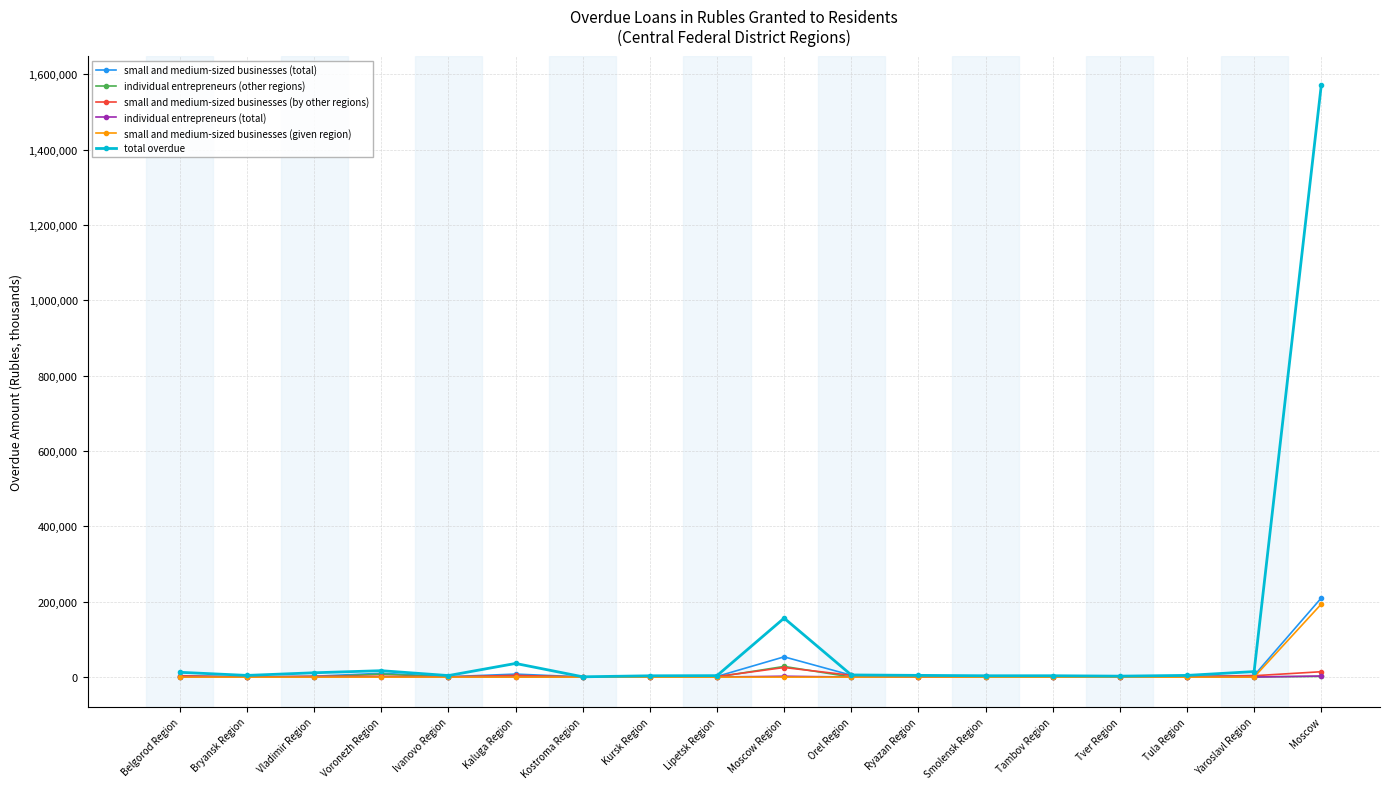

The small and medium-sized businesses (given region) series shows 65490 at Moscow Region. True or false?

False